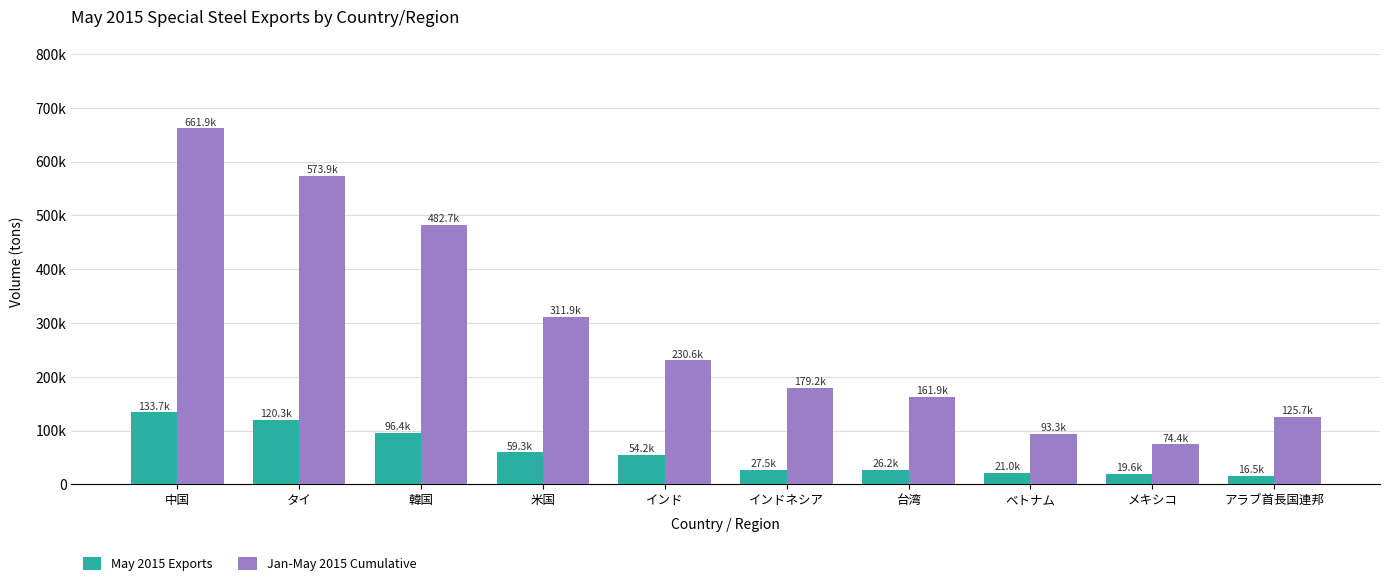

What are all the series names shown in the legend?

May 2015 Exports, Jan-May 2015 Cumulative